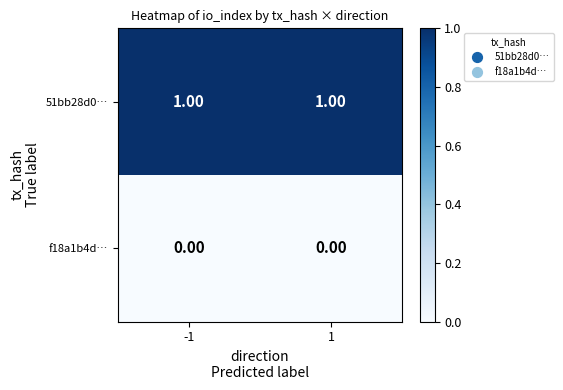

List the series in order of their peak value, lowest first.

f18a1b4d…, 51bb28d0…